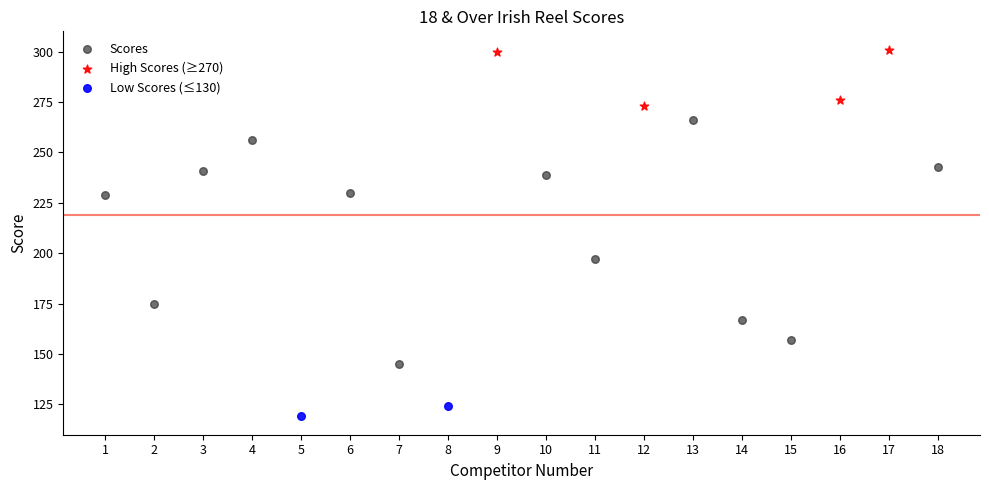

Which series reaches the minimum Y coordinate?

Low Scores (≤130)